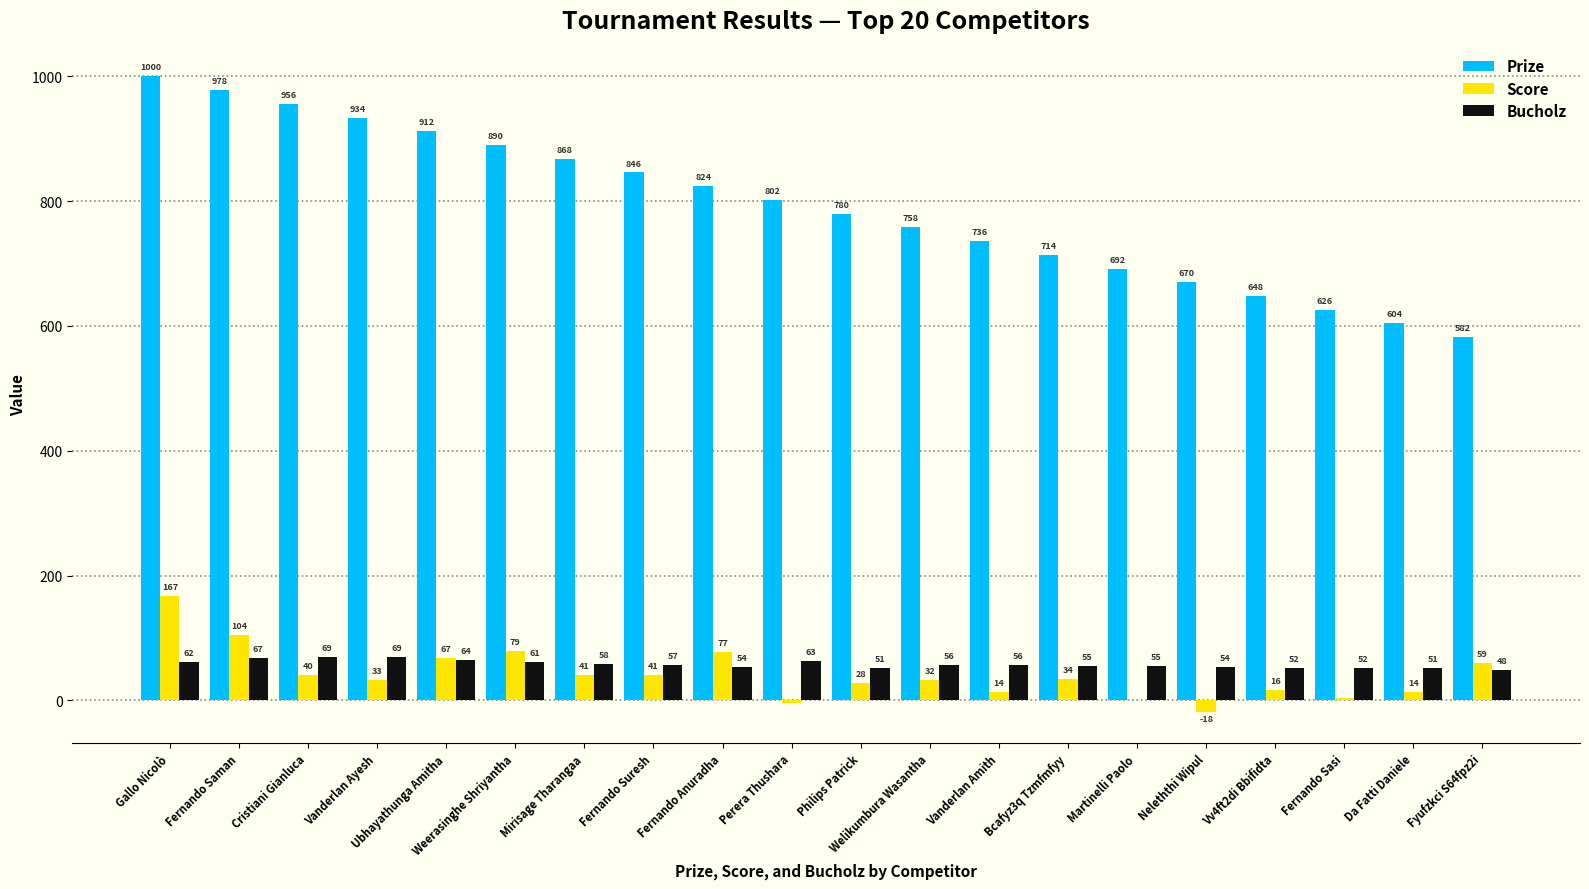

Which series changed the most between Fernando Anuradha and Bcafyz3q Tzmfmfyy?

Prize